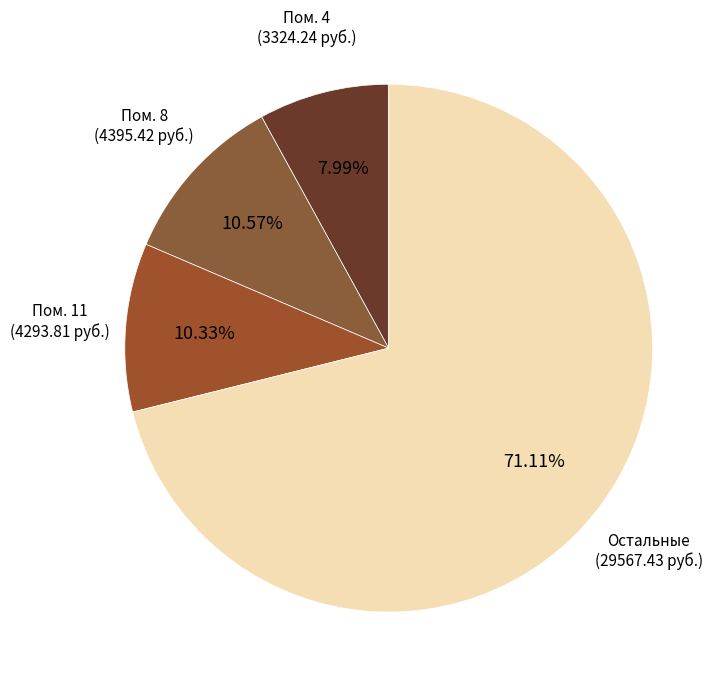

What is the ratio of the value at Остальные (29567.43 руб.) to the value at Пом. 11 (4293.81 руб.)?

6.9